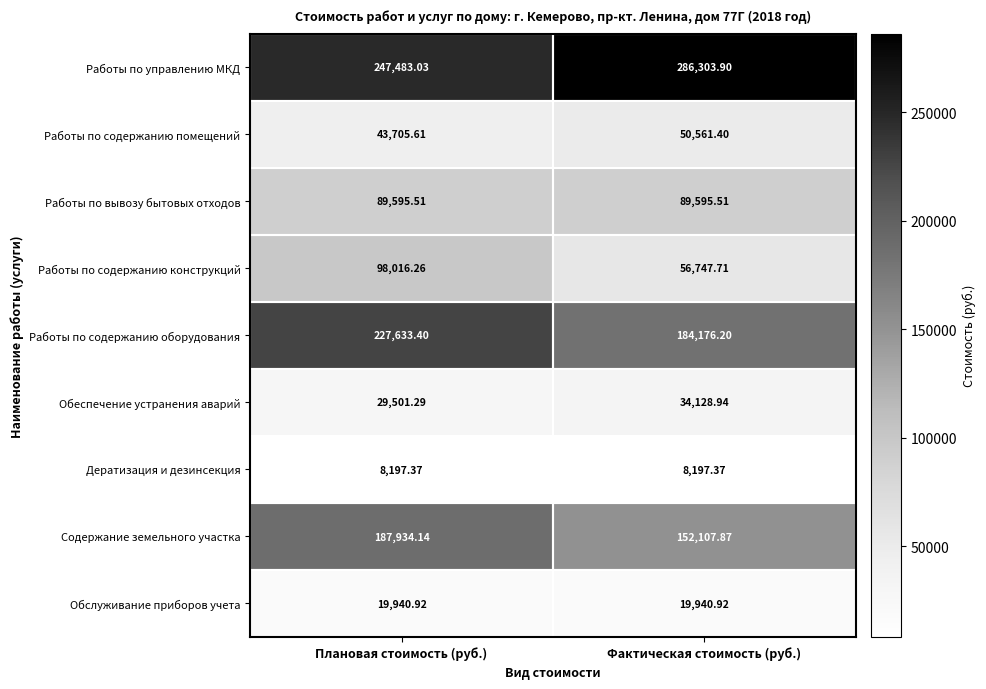

At which category does the chart reach its peak across all series?

Фактическая стоимость (руб.)